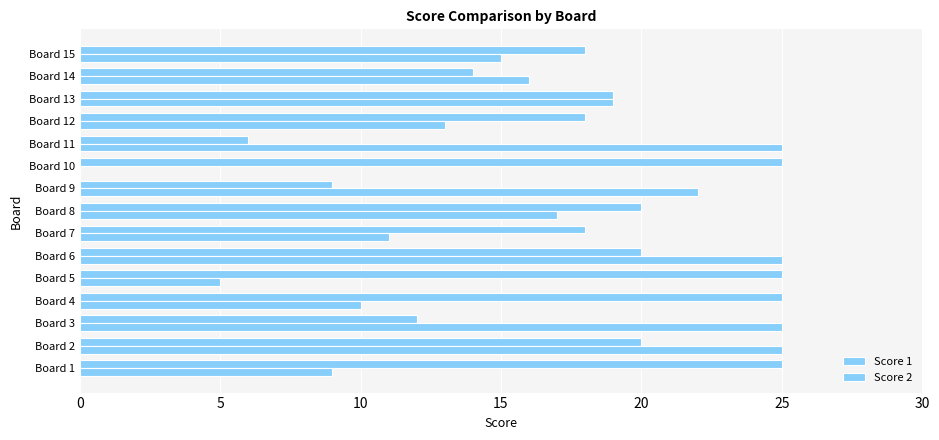

Reading right to left, list all the values displayed in this chart.

Score 1: 18	14	19	18	6	25	9	20	18	20	25	25	12	20	25
Score 2: 15	16	19	13	25	0	22	17	11	25	5	10	25	25	9